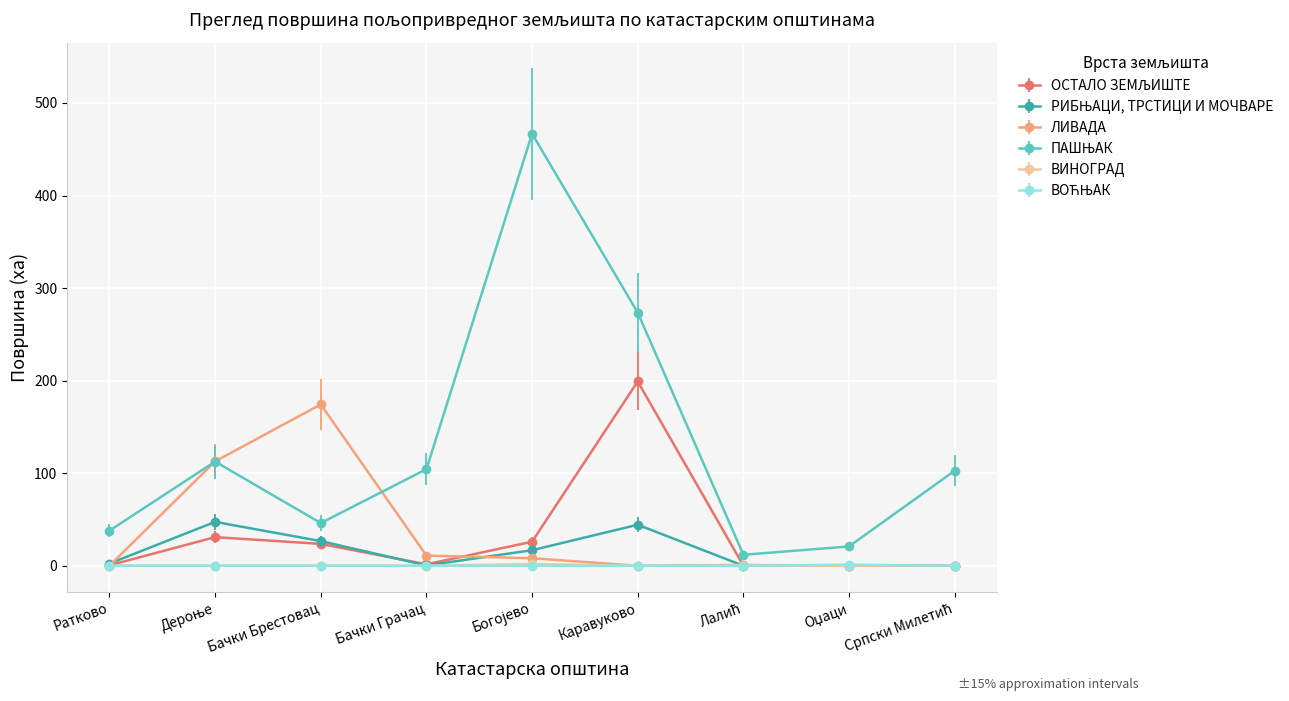

What is the total value across all series at Бачки Брестовац?

270.6